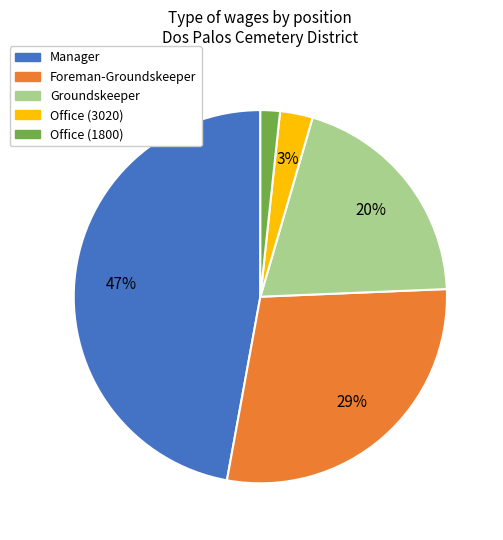

Does Office (1800) account for over 50% of the chart?

No